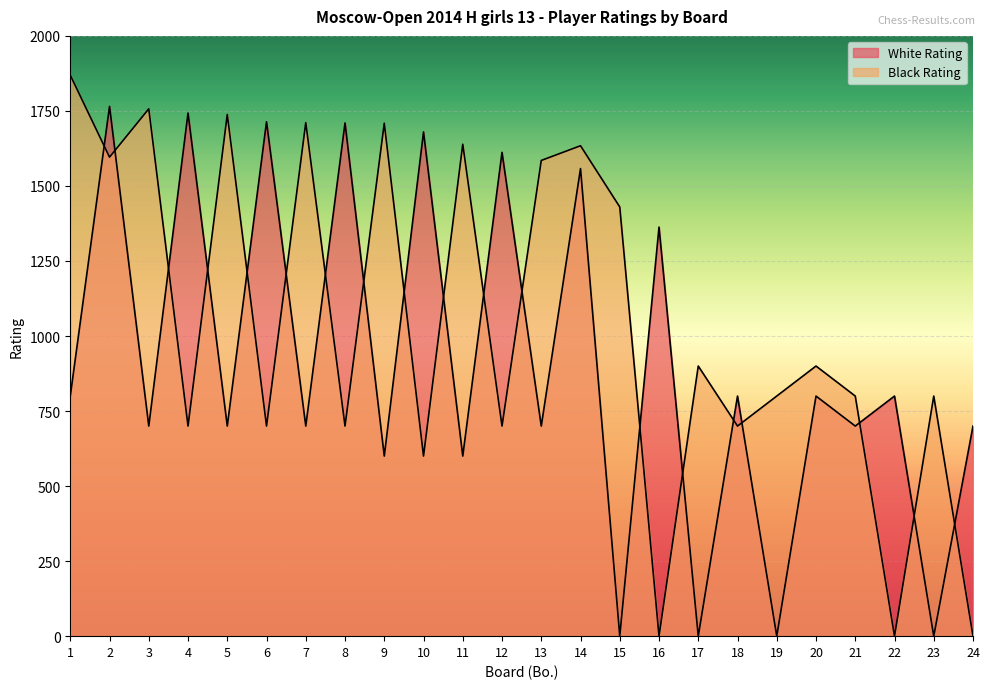

Rank the series by their average value, from highest to lowest.

Black Rating, White Rating